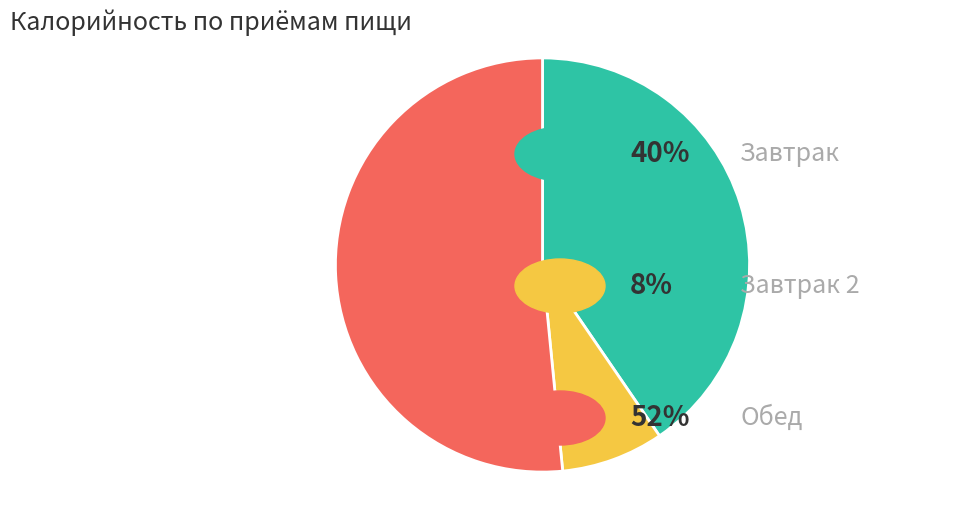

Is there any slice that represents more than half of the pie?

Yes